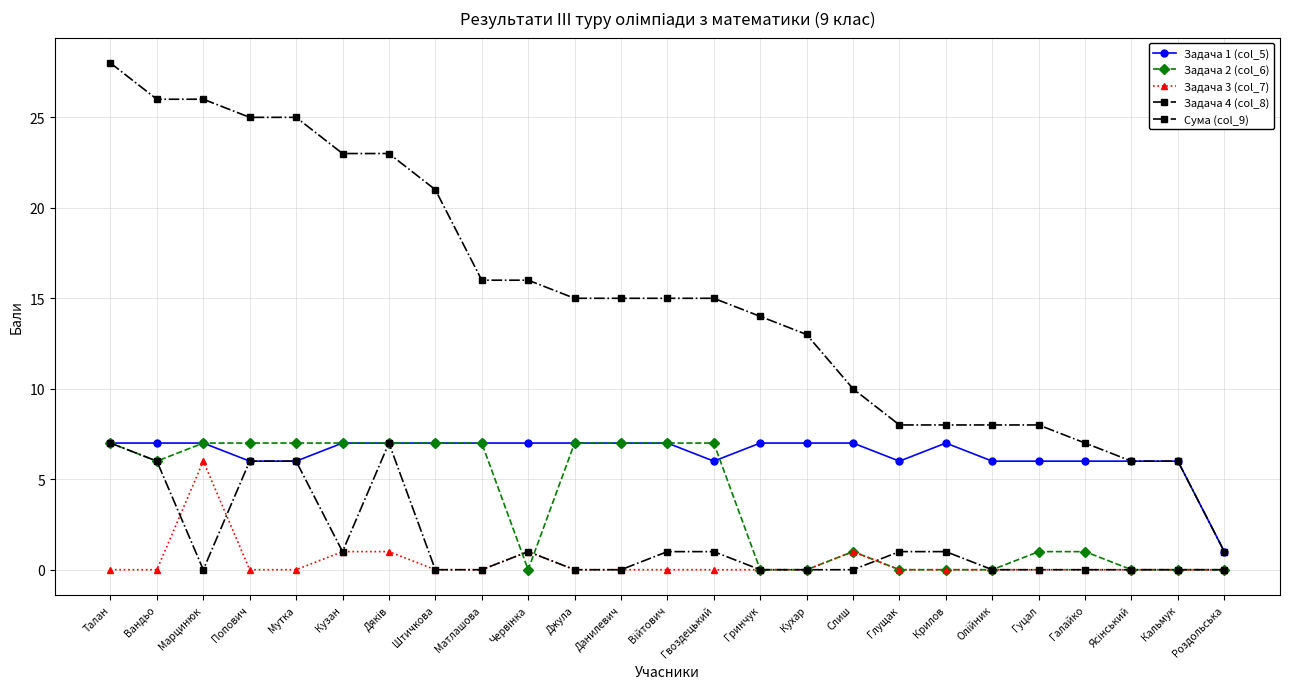

Where do Задача 3 (col_7) and Задача 4 (col_8) first cross each other?

Вандьо and Марцинюк